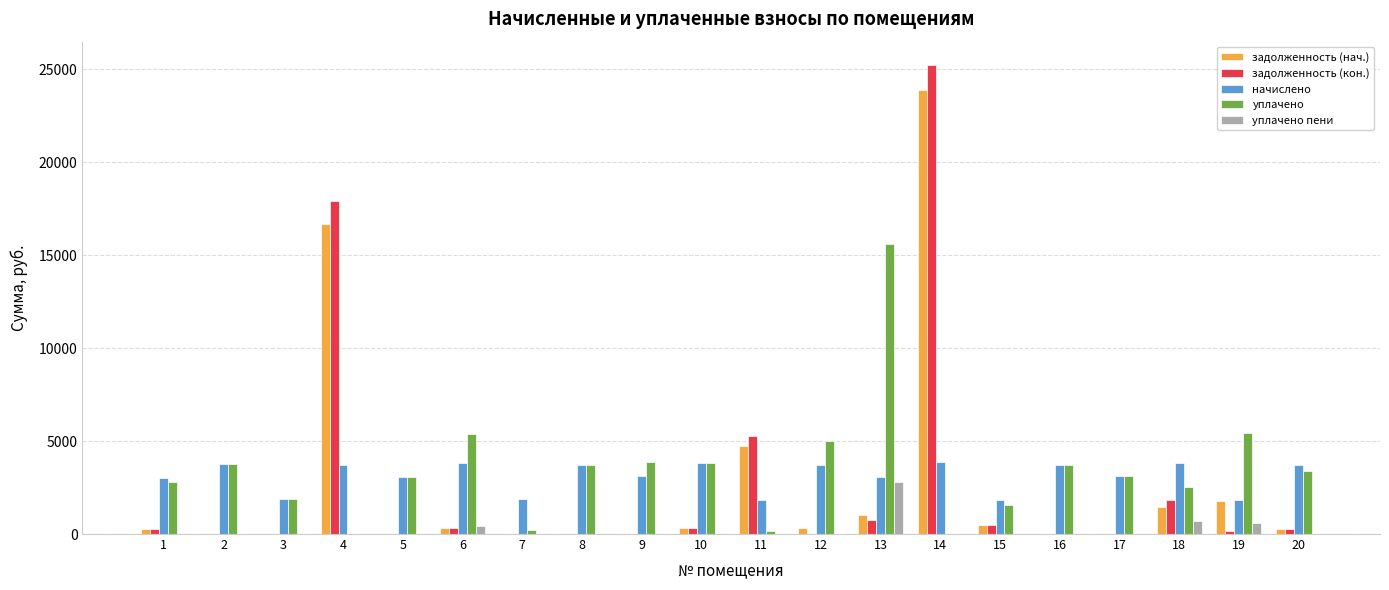

How many distinct data groups are displayed?

5